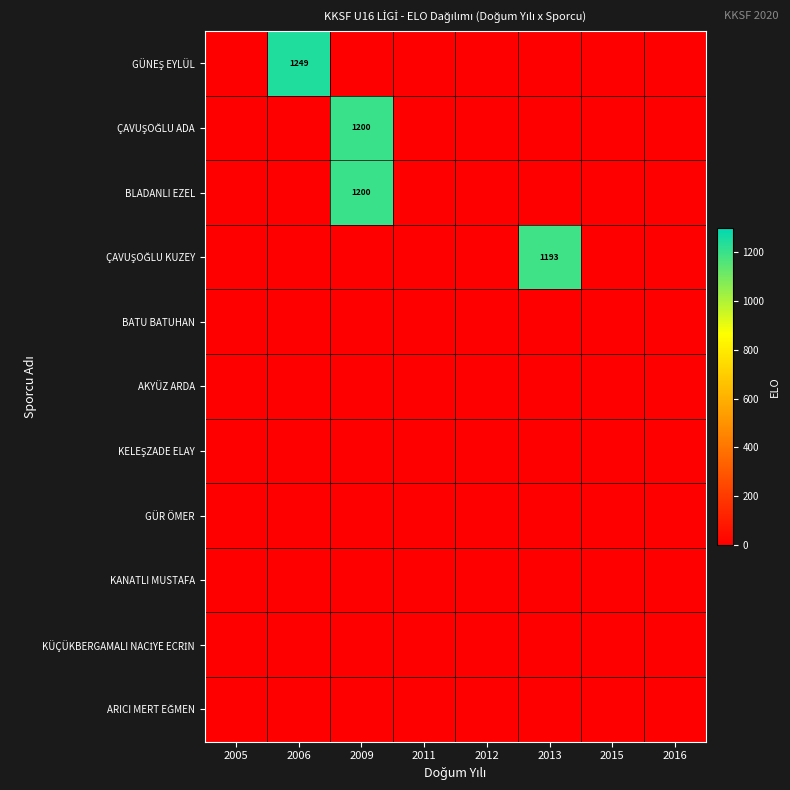

How many series are shown in this chart?

11